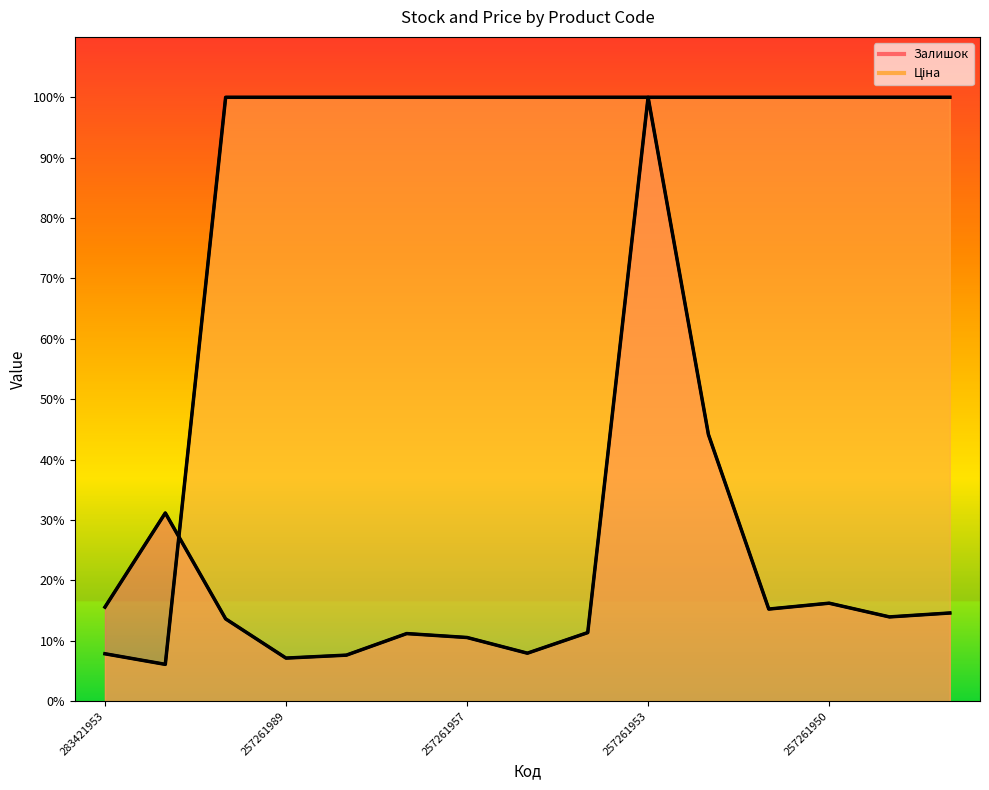

Does the chart have visible grid lines?

No